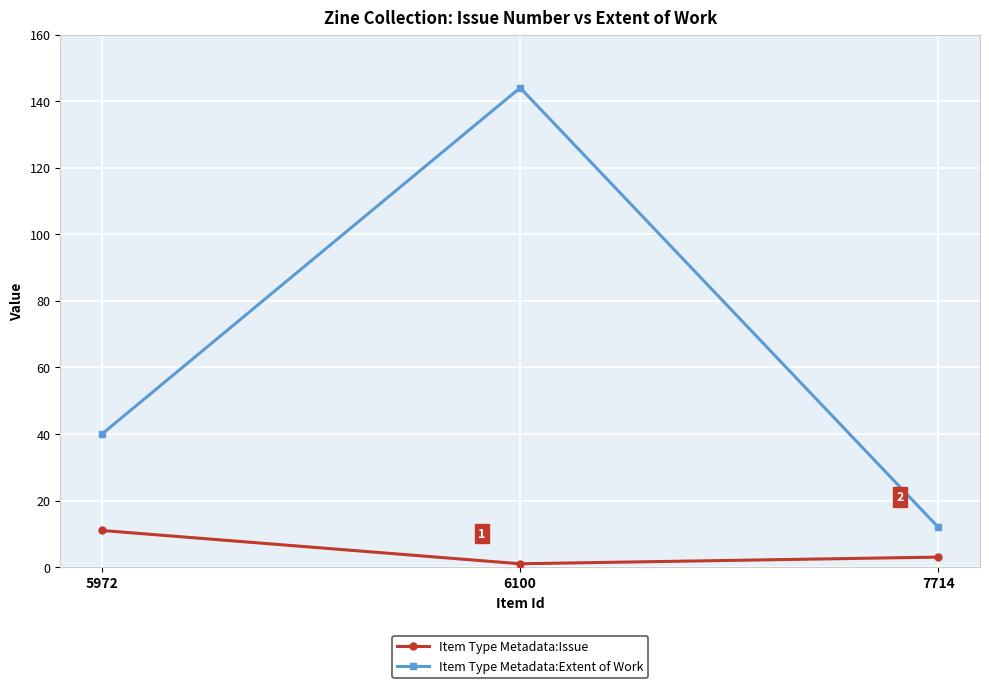

Which series has the largest range (max minus min)?

Item Type Metadata:Extent of Work